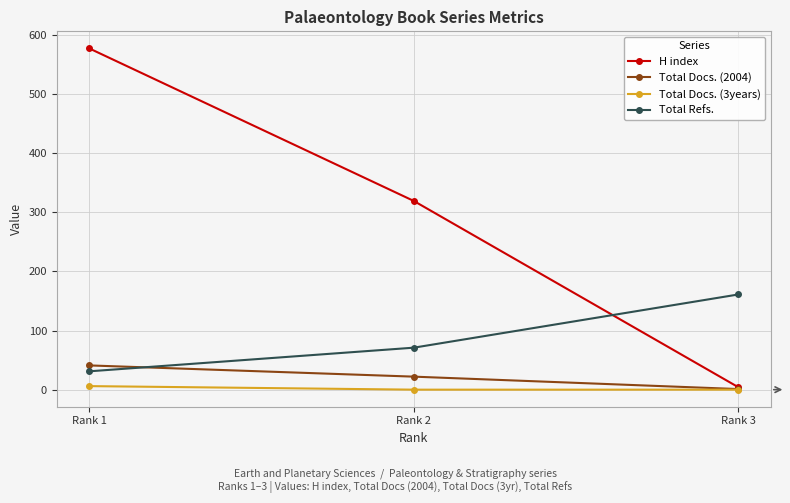

True or false: H index has a value of 4 at Rank 3.

True